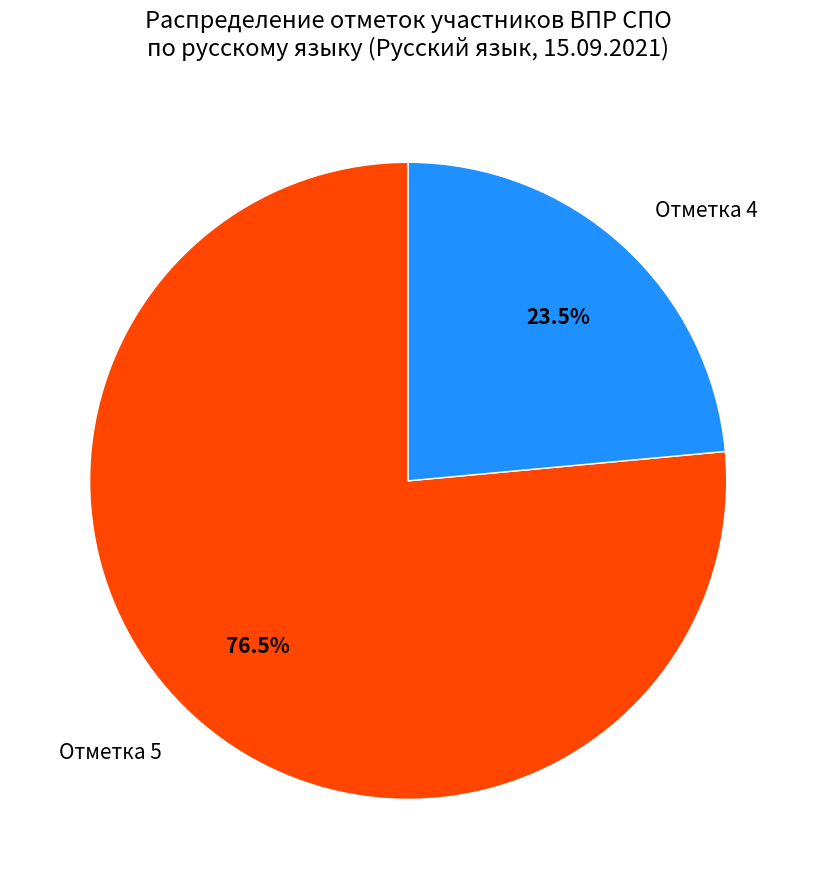

Which slice is the smallest?

Отметка 4